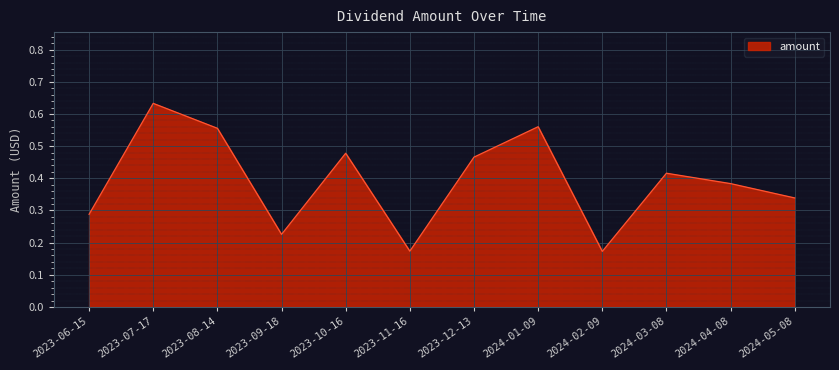

Between 2023-09-18 and 2024-04-08, which is larger?

2024-04-08